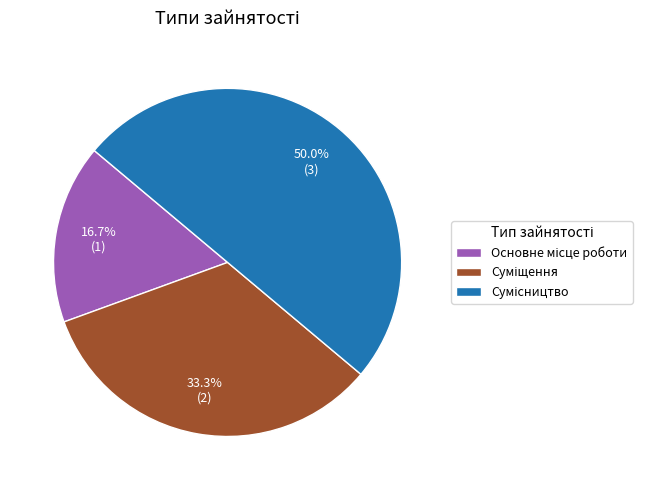

Count the number of slices in the pie.

3